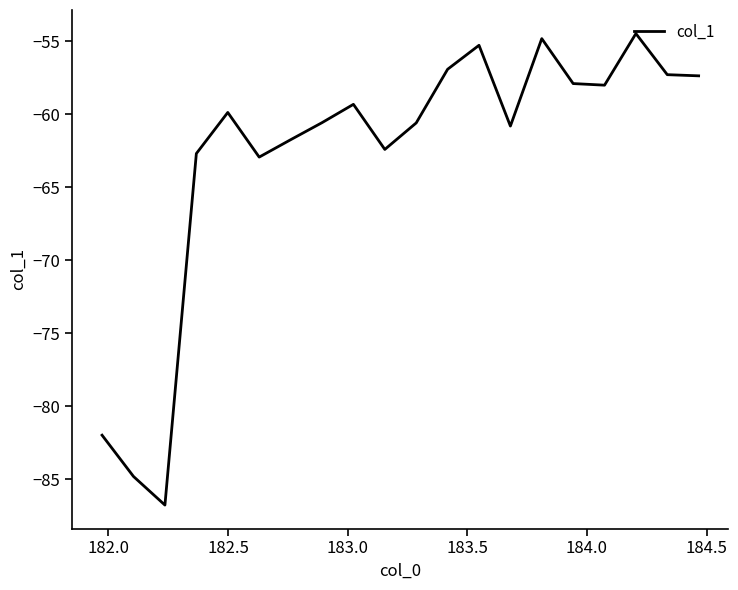

How many lines are shown in the chart?

1